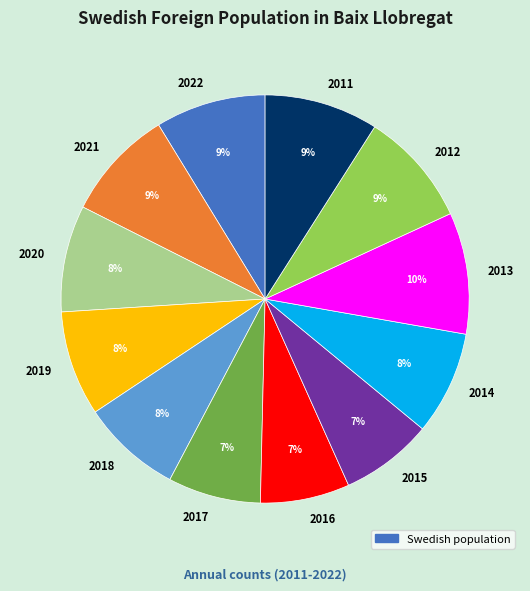

To the nearest percent, what is the average slice percentage?

8%